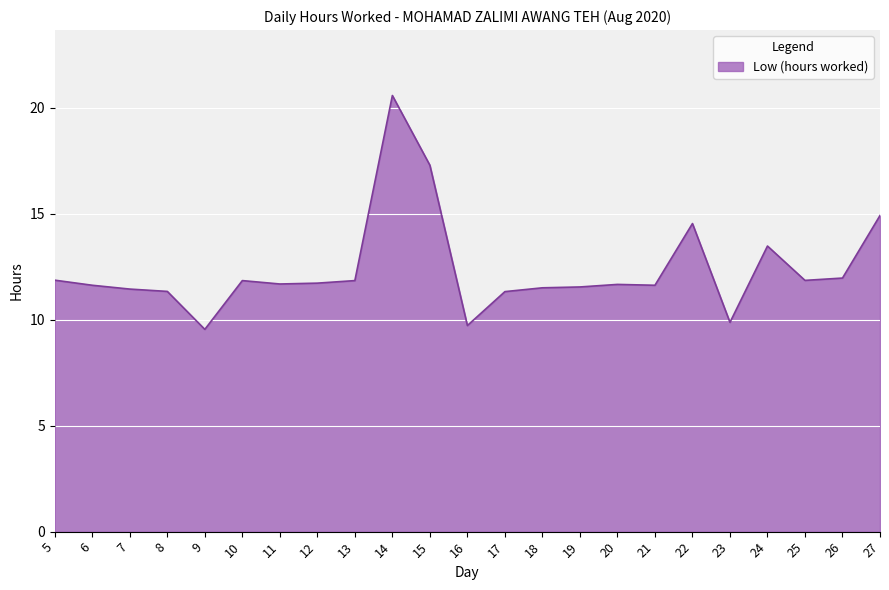

What is the ratio of the value at 19 to the value at 23?

1.2